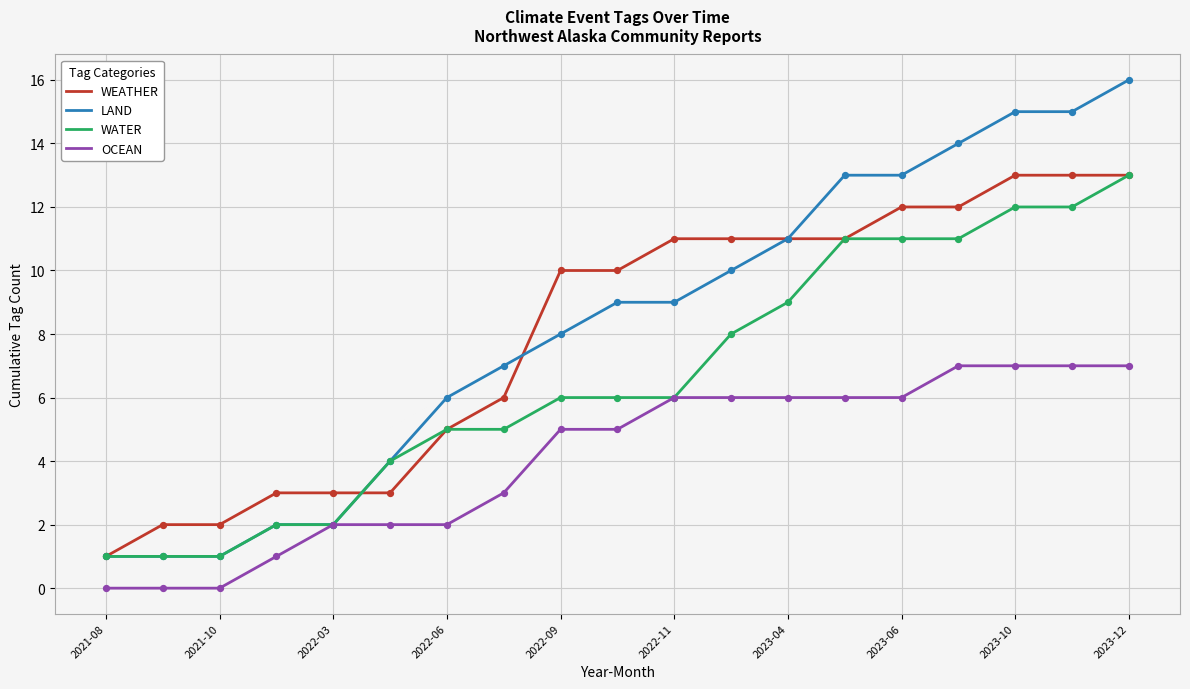

What is the greatest value displayed?

16